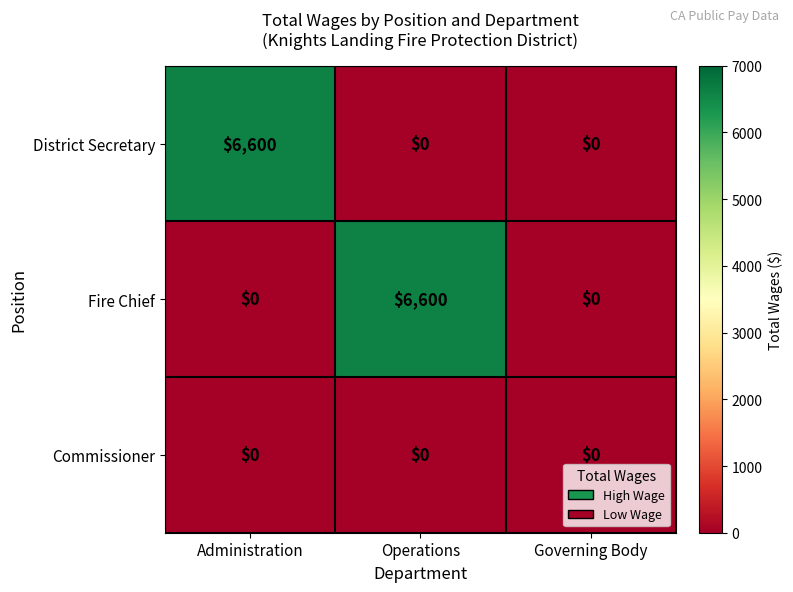

What is the total value across all series at Administration?

6600